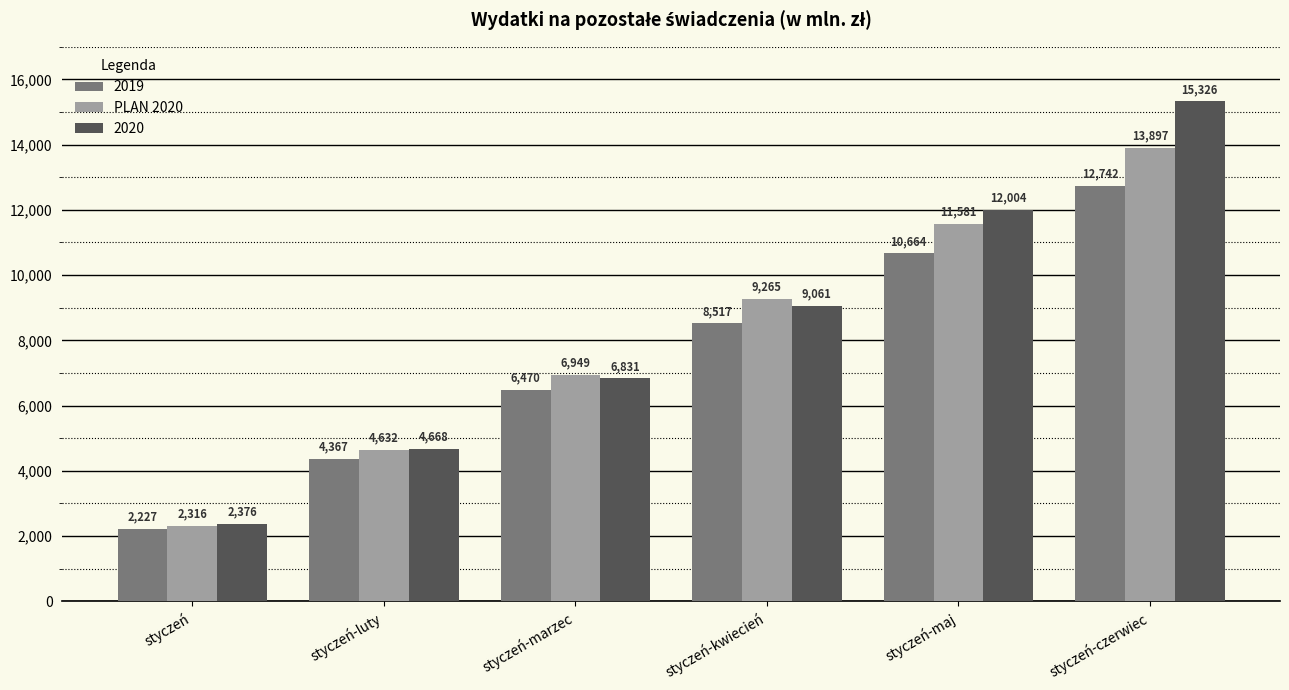

What is the label of the 3rd bar from the right?

styczeń-kwiecień